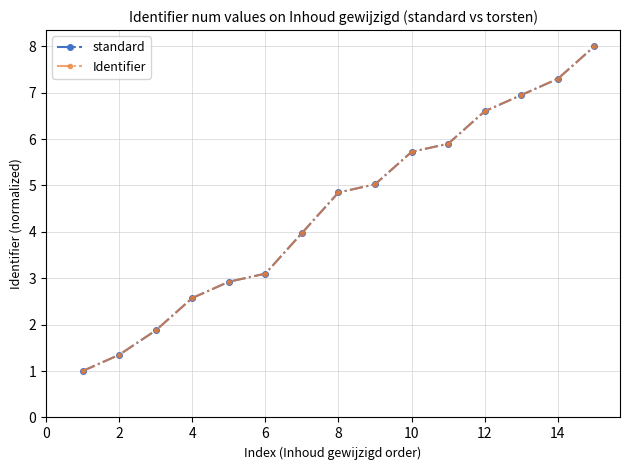

What is the value of the Identifier point at the 4th from the left?

2.6